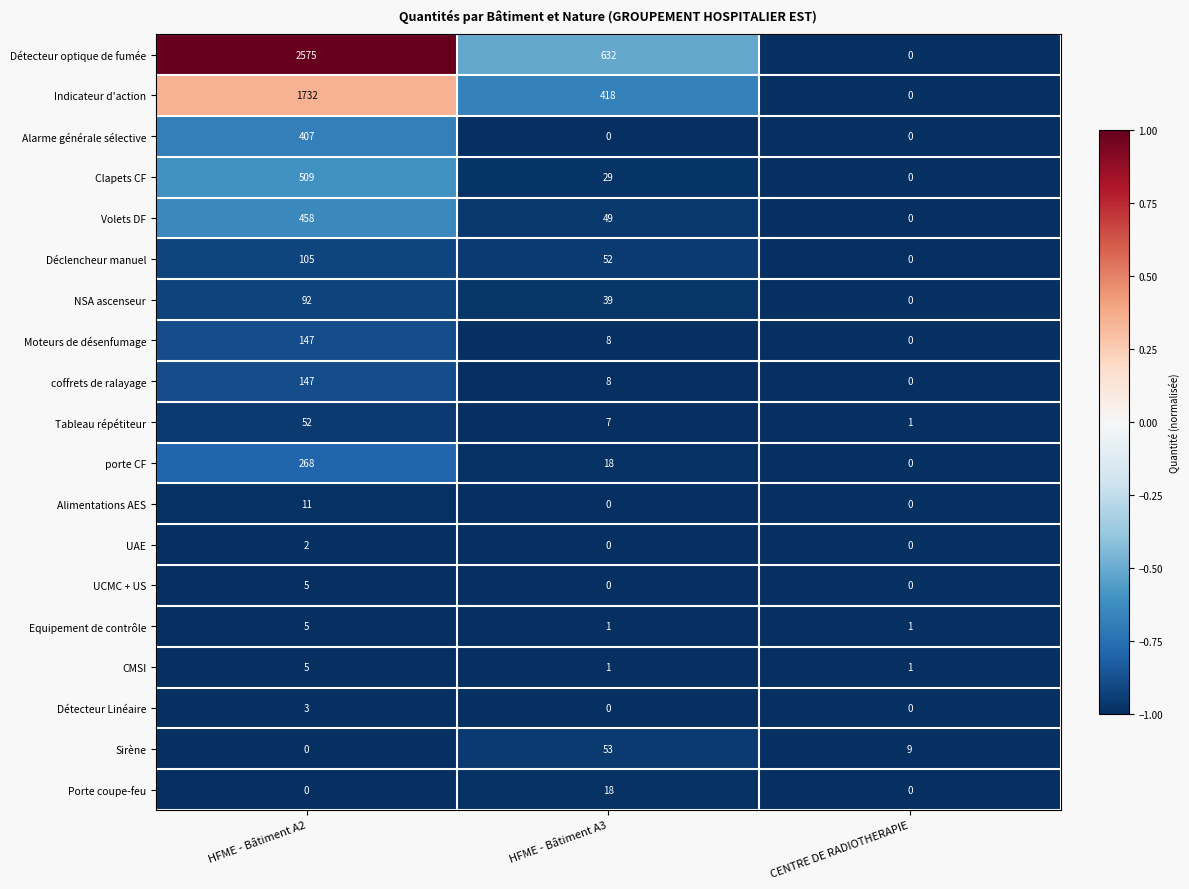

Which series has the widest spread of values?

Détecteur optique de fumée